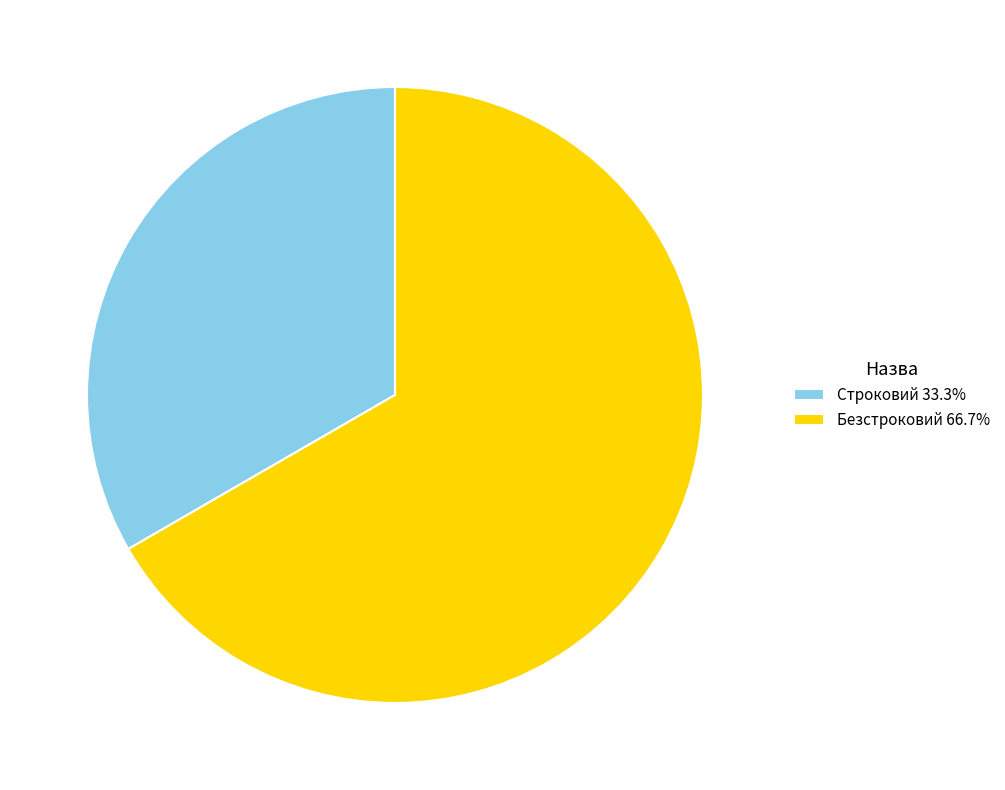

Between Безстроковий and Строковий, which is larger?

Безстроковий